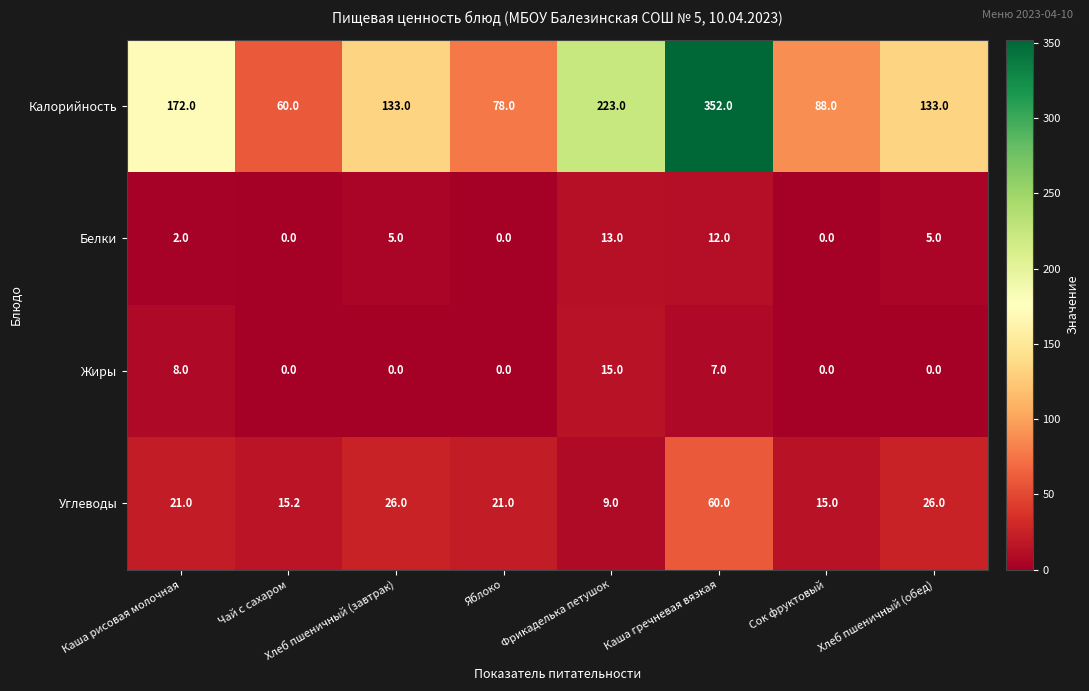

At which category is the sum across all series the highest?

Каша гречневая вязкая